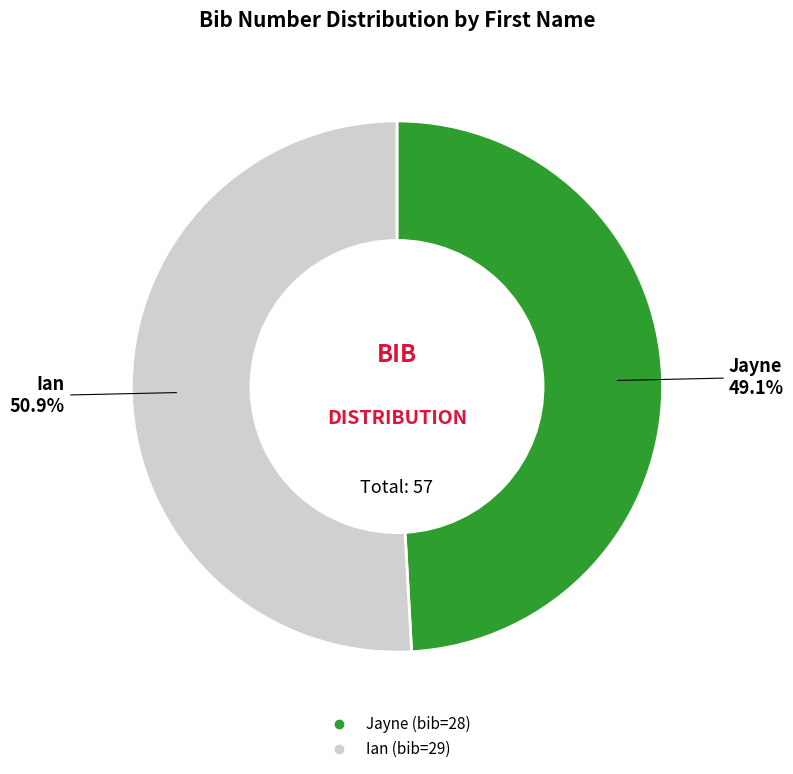

What is the ratio of the value at Ian to the value at Jayne?

1.0